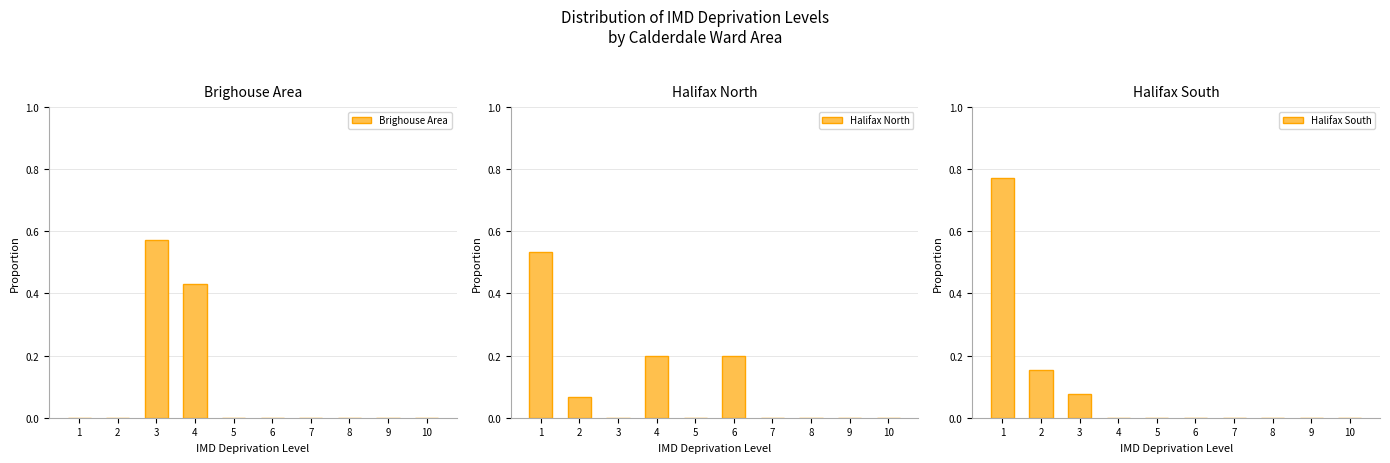

How many bars are there in each group?

3